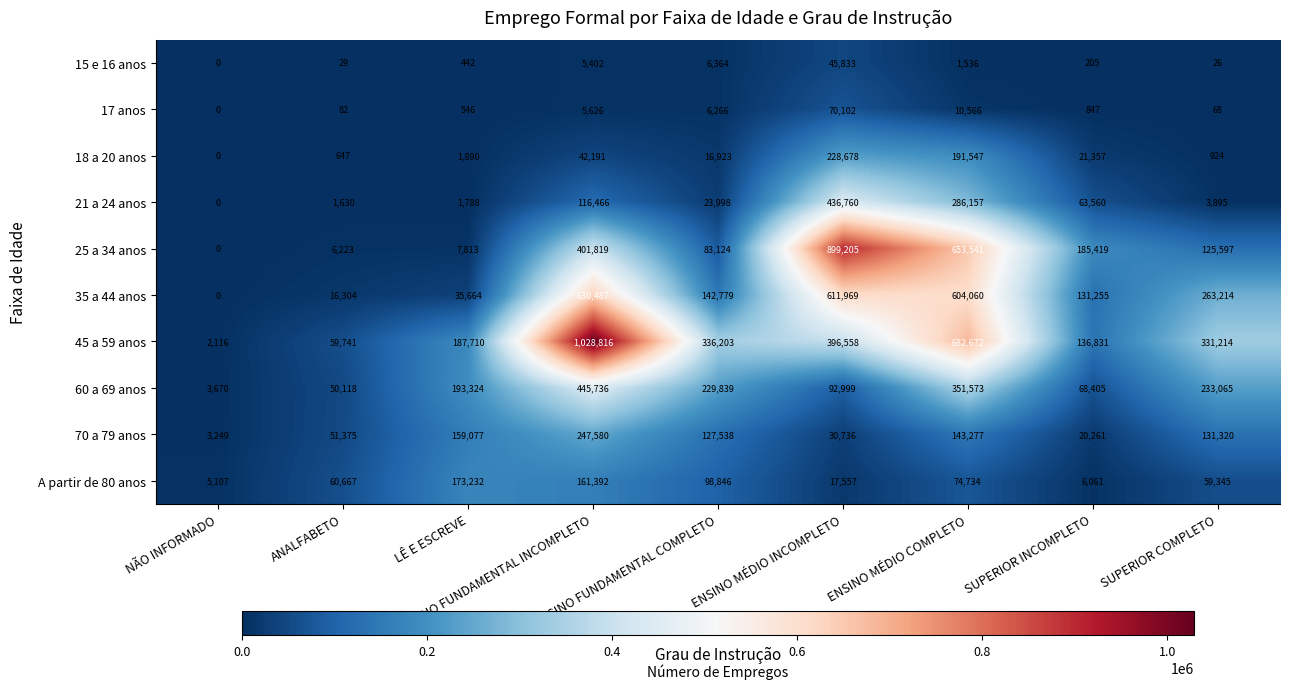

What is the sum of all 35 a 44 anos values?

2435732